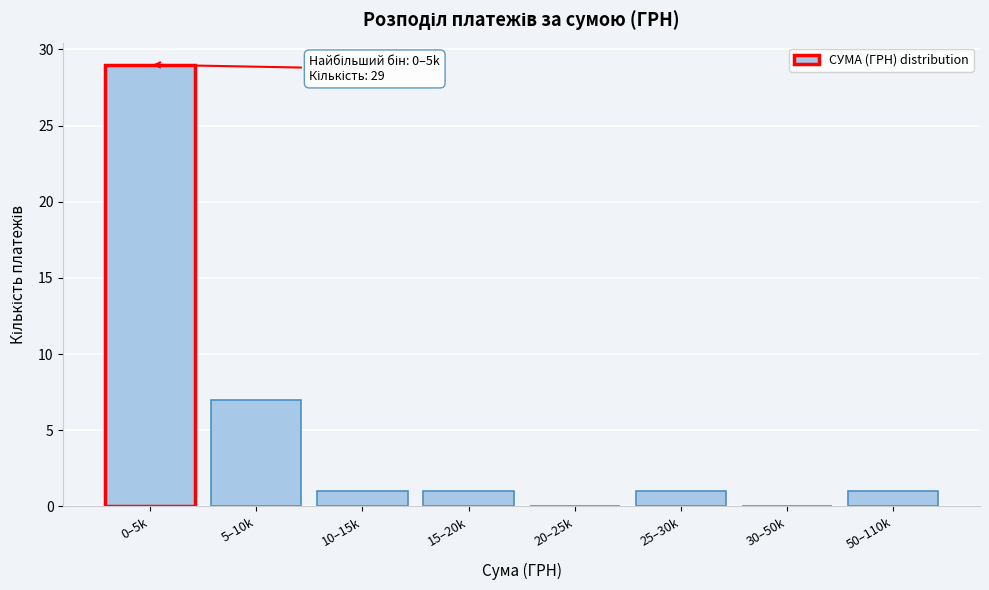

Reading left to right, transcribe all the data shown in this chart.

0–5k=29	5–10k=7	10–15k=1	15–20k=1	20–25k=0	25–30k=1	30–50k=0	50–110k=1